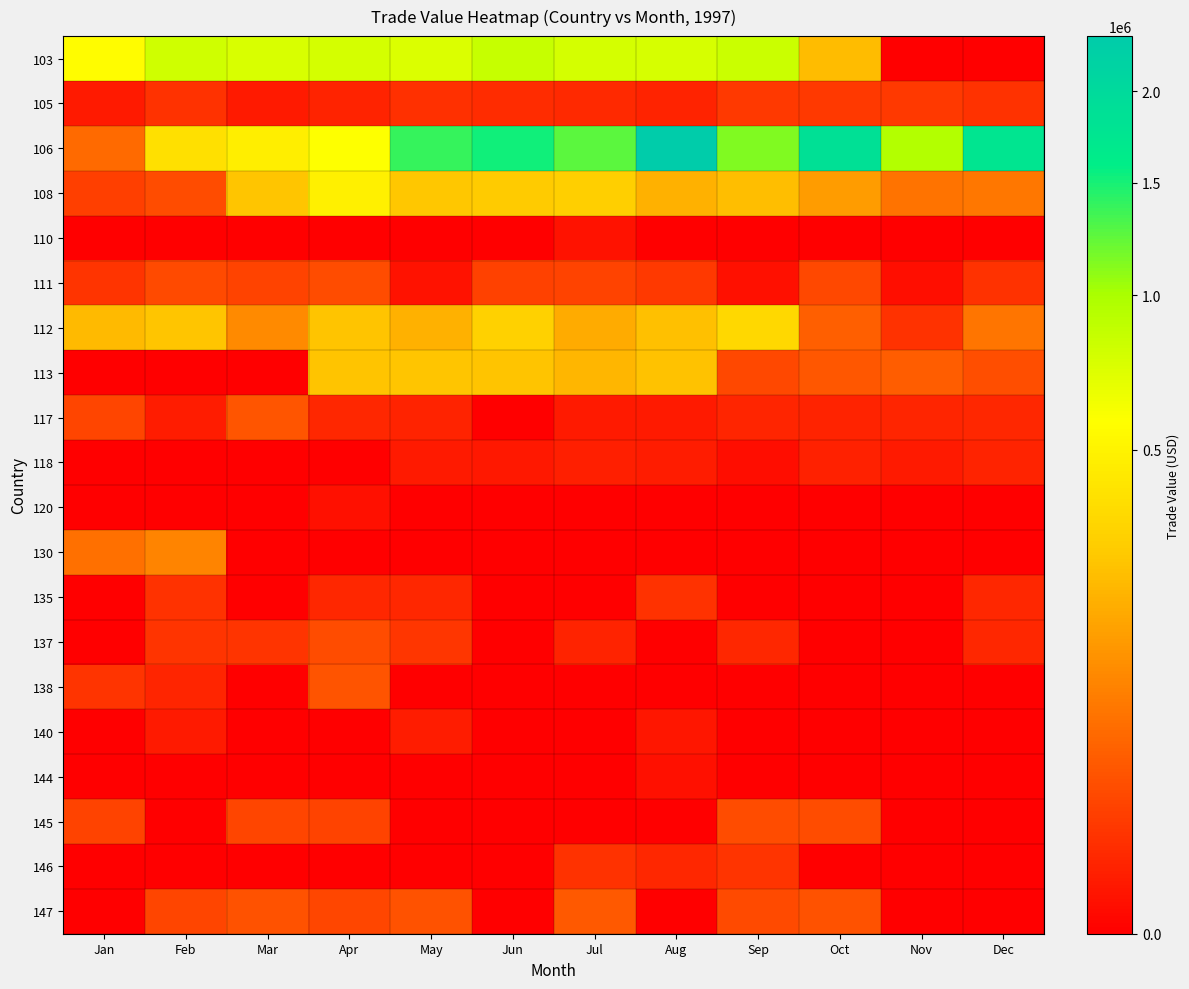

Reading left to right, transcribe all the data shown in this chart.

103: Jan=562074	Feb=797679	Mar=751518	Apr=771052	May=743851	Jun=852464	Jul=776000	Aug=764085	Sep=824905	Oct=231457	Nov=0	Dec=0
105: Jan=1800	Feb=8700	Mar=1800	Apr=3600	May=8457	Jun=6906	Jul=5400	Aug=3600	Sep=12600	Oct=12122	Nov=12076	Dec=9067
106: Jan=57037	Feb=389737	Mar=472580	Apr=580404	May=1380198	Jun=1515816	Jul=1248076	Aug=2341845	Sep=1136443	Oct=1867466	Nov=947305	Dec=1768246
108: Jan=15620	Feb=24314	Mar=262686	Apr=479778	May=269582	Jun=278718	Jul=299807	Aug=201612	Sep=235895	Oct=148285	Nov=70147	Dec=74299
110: Jan=0	Feb=0	Mar=0	Apr=0	May=0	Jun=0	Jul=768	Aug=0	Sep=0	Oct=0	Nov=0	Dec=0
111: Jan=9868	Feb=23845	Mar=17826	Apr=25134	May=761	Jun=16761	Jul=18049	Aug=12820	Sep=662	Oct=22449	Nov=494	Dec=8871
112: Jan=224038	Feb=260910	Mar=107917	Apr=253223	May=201073	Jun=306440	Jul=185612	Aug=245317	Sep=339181	Oct=42283	Nov=9000	Dec=71276
113: Jan=0	Feb=0	Mar=0	Apr=254486	May=261717	Jun=253387	Jul=214098	Aug=250862	Sep=22500	Oct=35279	Nov=40766	Dec=26880
117: Jan=19238	Feb=1960	Mar=32911	Apr=4635	May=3600	Jun=0	Jul=1800	Aug=1800	Sep=4076	Oct=3600	Nov=4058	Dec=4663
118: Jan=0	Feb=0	Mar=0	Apr=0	May=1653	Jun=1554	Jul=2769	Aug=2131	Sep=400	Oct=3415	Nov=1869	Dec=3725
120: Jan=0	Feb=0	Mar=0	Apr=572	May=0	Jun=0	Jul=0	Aug=0	Sep=0	Oct=0	Nov=0	Dec=0
130: Jan=62675	Feb=97375	Mar=0	Apr=0	May=0	Jun=0	Jul=0	Aug=0	Sep=0	Oct=0	Nov=0	Dec=0
135: Jan=0	Feb=8767	Mar=0	Apr=4605	May=4563	Jun=0	Jul=0	Aug=8550	Sep=0	Oct=0	Nov=0	Dec=4742
137: Jan=0	Feb=9909	Mar=9764	Apr=24283	May=10211	Jun=0	Jul=3599	Aug=0	Sep=4603	Oct=0	Nov=0	Dec=4611
138: Jan=9299	Feb=4260	Mar=0	Apr=31642	May=0	Jun=0	Jul=0	Aug=0	Sep=0	Oct=0	Nov=0	Dec=0
140: Jan=0	Feb=1720	Mar=0	Apr=0	May=2241	Jun=0	Jul=0	Aug=1282	Sep=0	Oct=0	Nov=0	Dec=0
144: Jan=0	Feb=0	Mar=0	Apr=0	May=0	Jun=0	Jul=0	Aug=686	Sep=0	Oct=0	Nov=0	Dec=0
145: Jan=17833	Feb=0	Mar=19047	Apr=18035	May=0	Jun=0	Jul=0	Aug=0	Sep=24878	Oct=25260	Nov=0	Dec=0
146: Jan=0	Feb=0	Mar=0	Apr=0	May=0	Jun=0	Jul=8899	Aug=4713	Sep=9377	Oct=0	Nov=0	Dec=0
147: Jan=0	Feb=18654	Mar=29126	Apr=20165	May=30216	Jun=0	Jul=36602	Aug=0	Sep=23620	Oct=29282	Nov=0	Dec=0